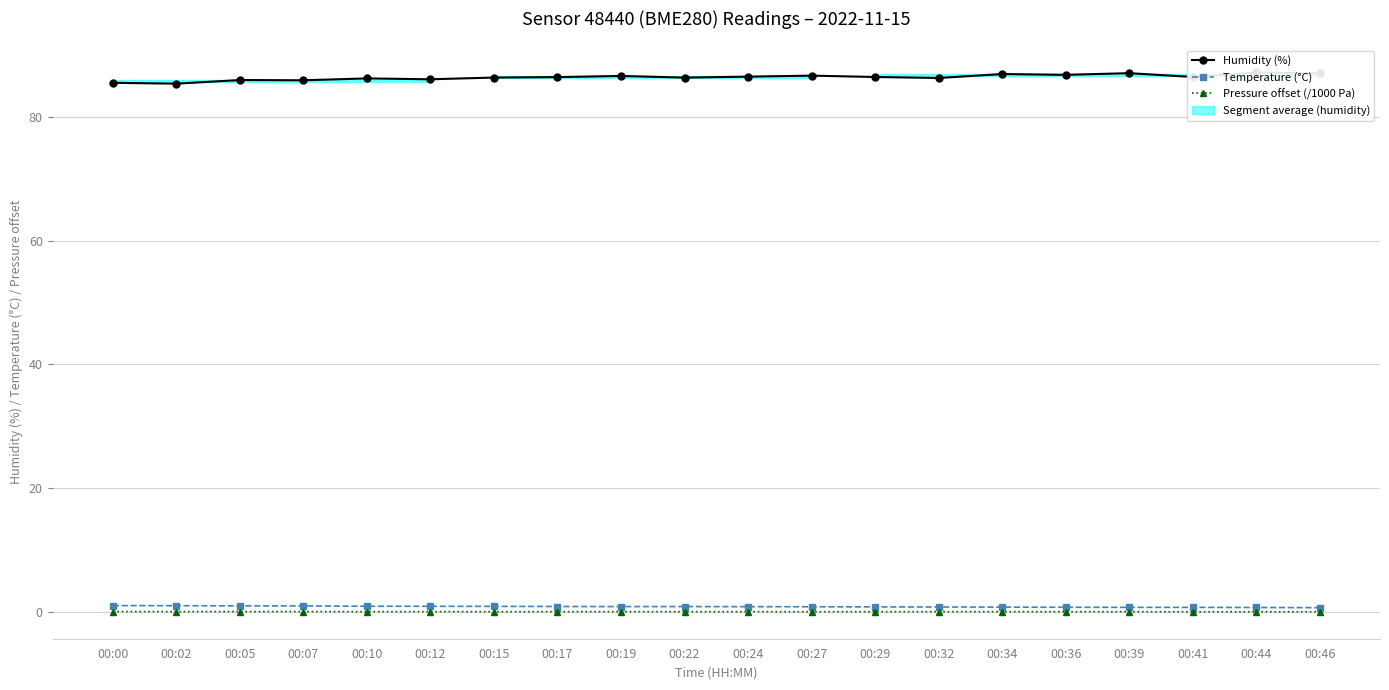

Reading left to right, transcribe all the data shown in this chart.

Humidity (%): 85.5	85.4	86.0	85.9	86.2	86.1	86.4	86.5	86.6	86.4	86.5	86.7	86.5	86.3	87.0	86.8	87.1	86.5	87.2	87.0
Temperature (°C): 1.0	1.0	0.9	0.9	0.9	0.9	0.9	0.8	0.8	0.8	0.8	0.8	0.8	0.8	0.8	0.7	0.7	0.7	0.7	0.7
Pressure offset (/1000 Pa): 0.0	0.0	0.0	0.0	0.0	0.0	0.0	0.0	0.0	0.0	0.0	0.0	0.0	0.0	0.0	0.0	0.0	0.0	0.0	0.0